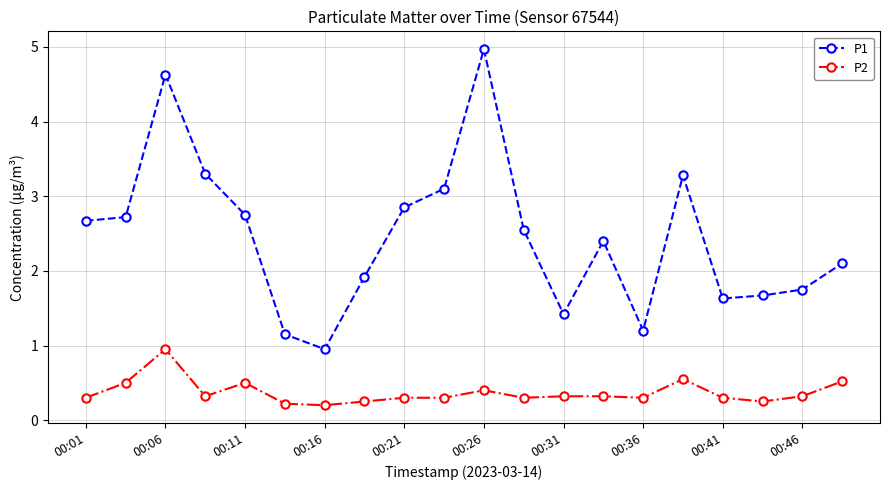

Which series has the largest total across all categories?

P1